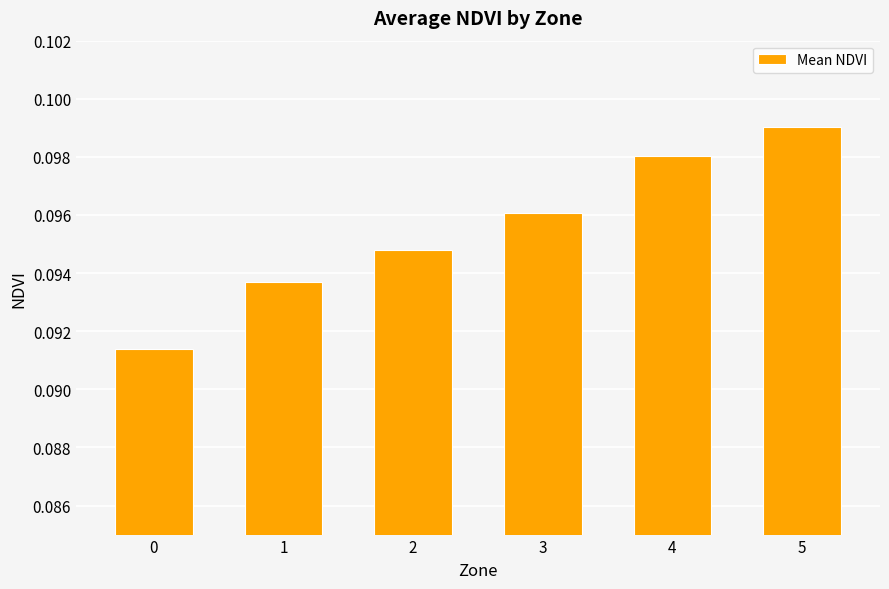

At which category does the chart reach its peak across all series?

5